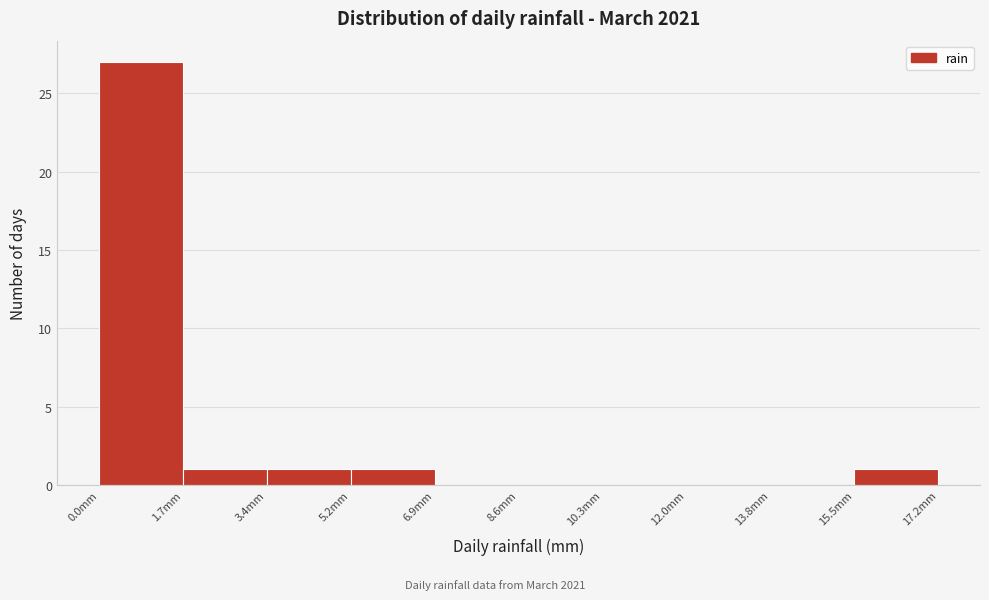

What is the height of the bar covering 0.00 to 1.72 on the x-axis? Neither the bar edges nor the heights are printed on the chart, so give them approximately, as read against the axes.

27